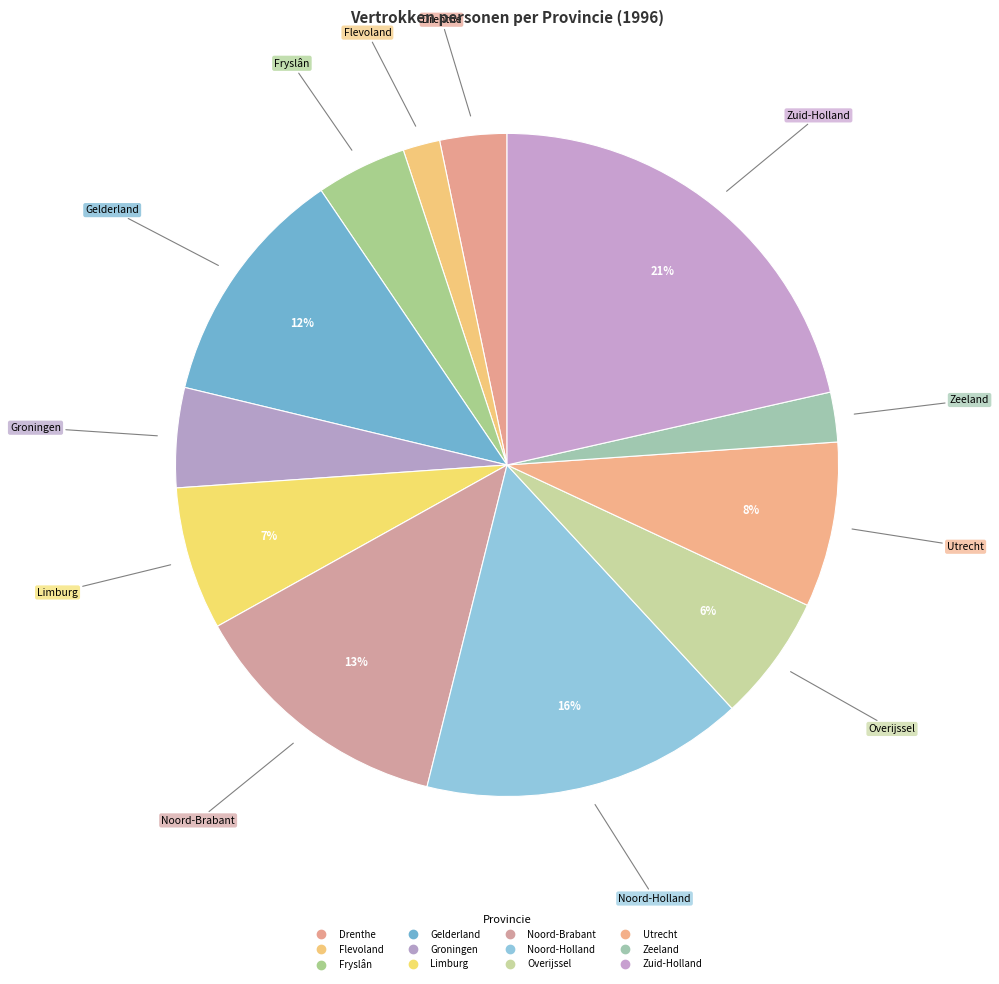

How many segments does this pie chart have?

12